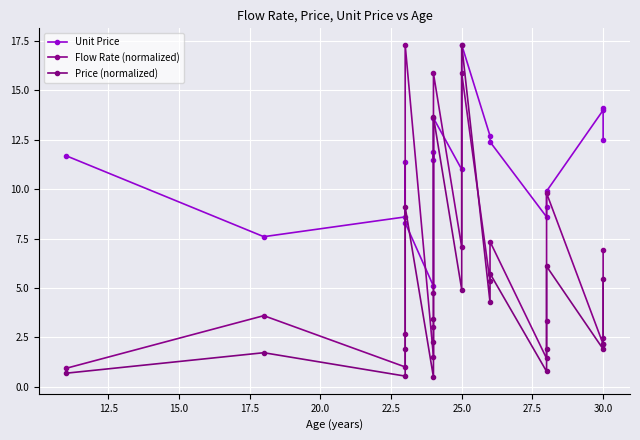

Reading left to right, list all the values displayed in this chart.

Unit Price: 11.7	7.6	8.6	11.4	8.3	5.1	11.9	11.5	13.6	11.0	17.3	12.7	12.4	8.6	9.1	9.9	14.0	14.1	12.5
Flow Rate (normalized): 0.9	3.6	1.0	2.7	17.3	1.5	3.0	4.8	15.9	7.1	15.9	5.3	7.4	1.4	3.3	9.8	2.2	2.5	6.9
Price (normalized): 0.7	1.7	0.5	1.9	9.1	0.5	2.3	3.5	13.7	4.9	17.3	4.3	5.7	0.8	1.9	6.1	1.9	2.2	5.5